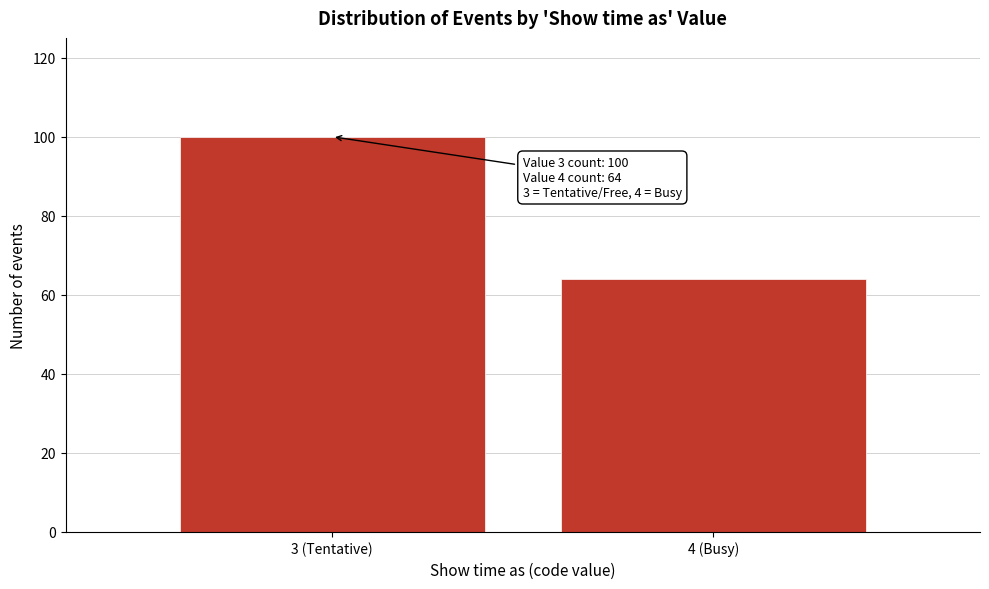

Reading right to left, what are all the values shown in this chart?

4 (Busy)=64	3 (Tentative)=100